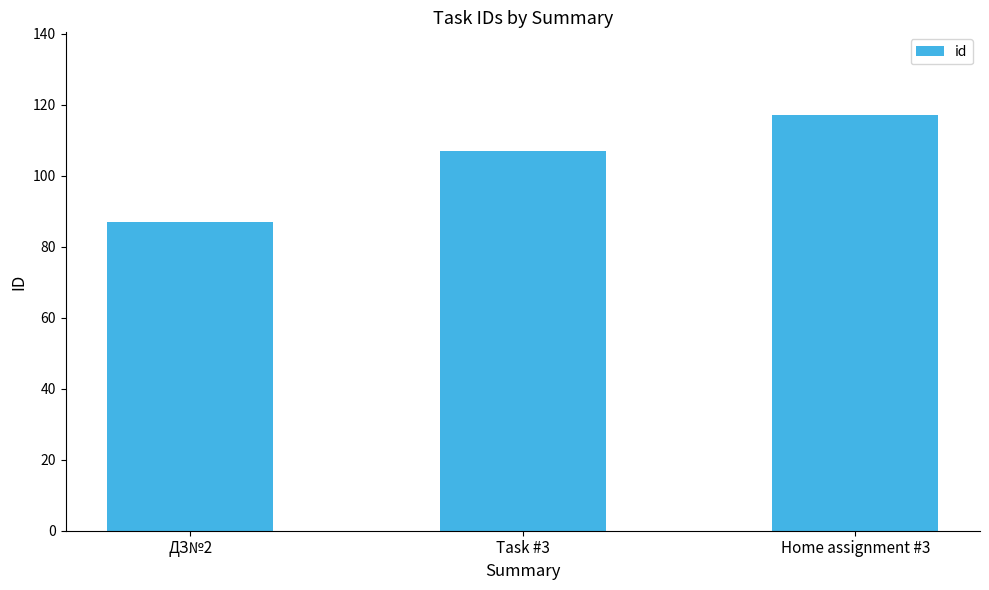

Does the chart contain any negative values?

No